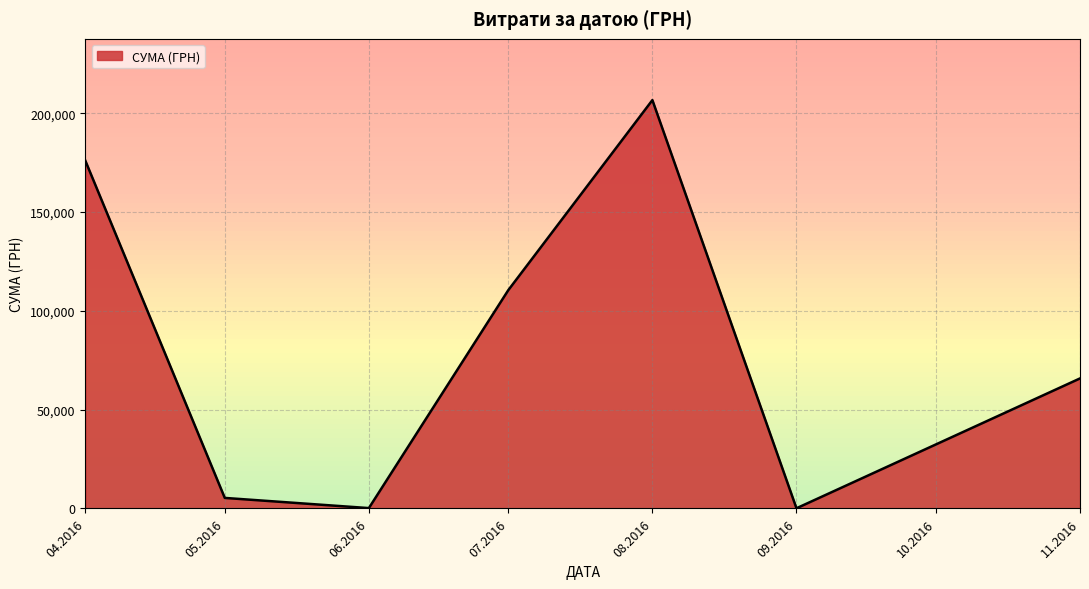

What is the greatest value displayed?

206631.6